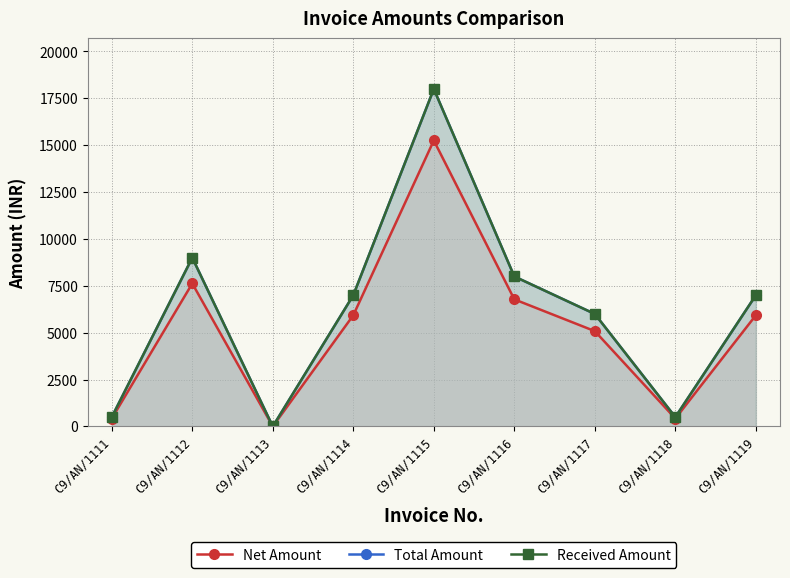

True or false: Total Amount and Received Amount intersect in this chart.

False